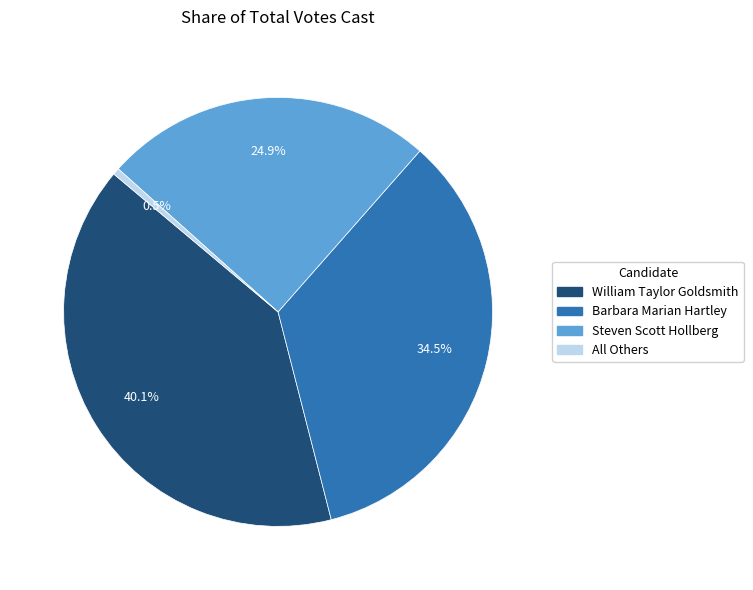

Is there a majority slice in this chart?

No